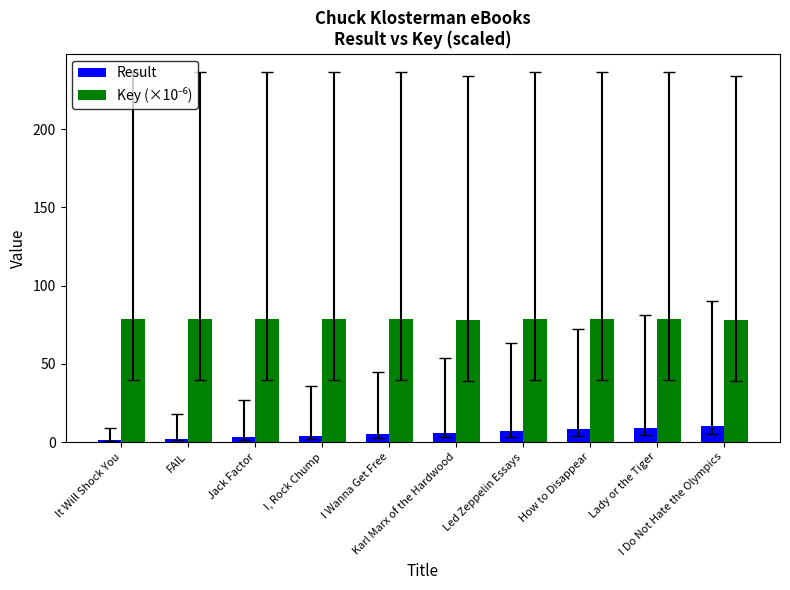

What is the label of the 2nd bar from the right?

Lady or the Tiger